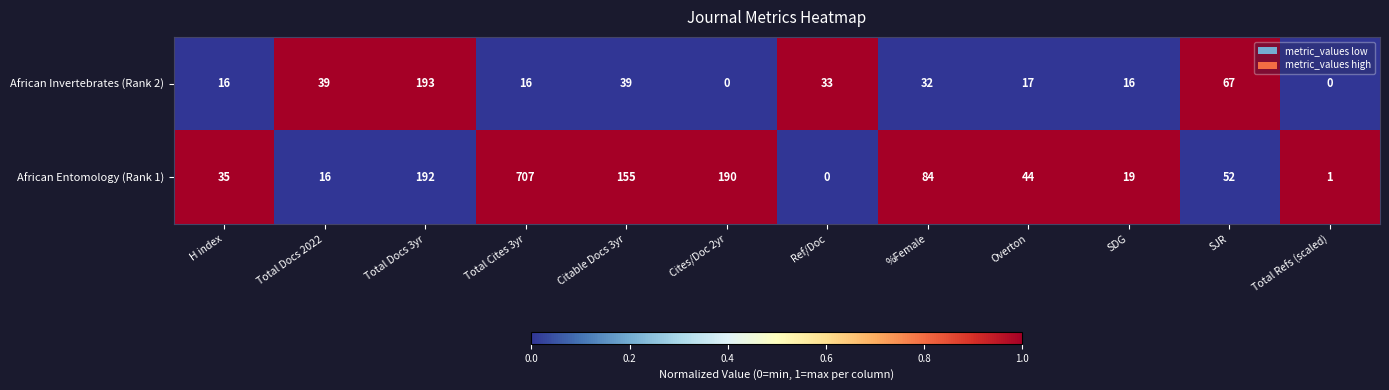

List the series in order of their peak value, lowest first.

African Invertebrates (Rank 2), African Entomology (Rank 1)